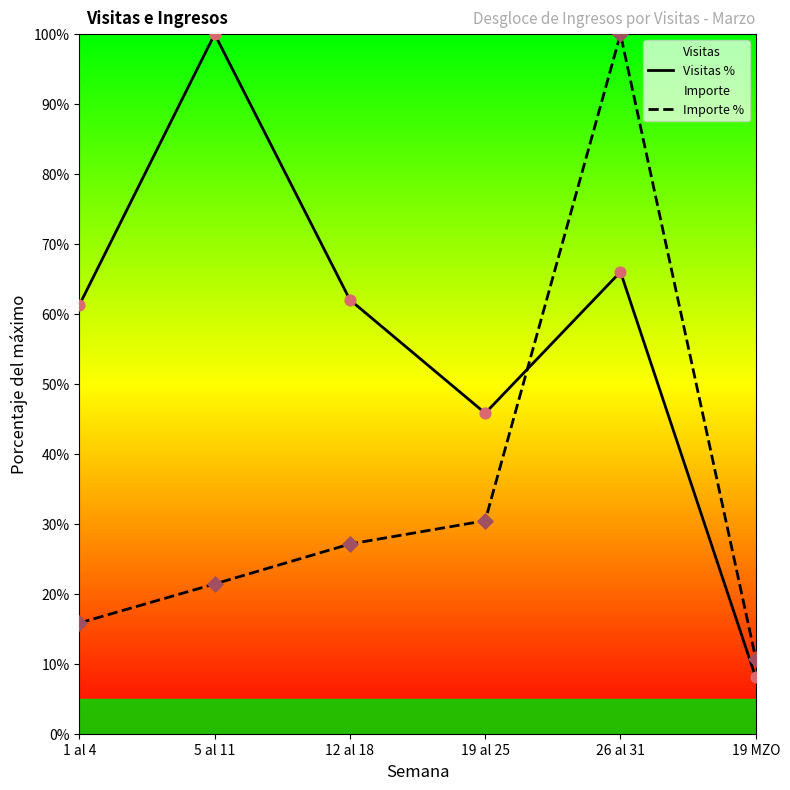

Which series reaches the maximum Y coordinate?

Visitas %